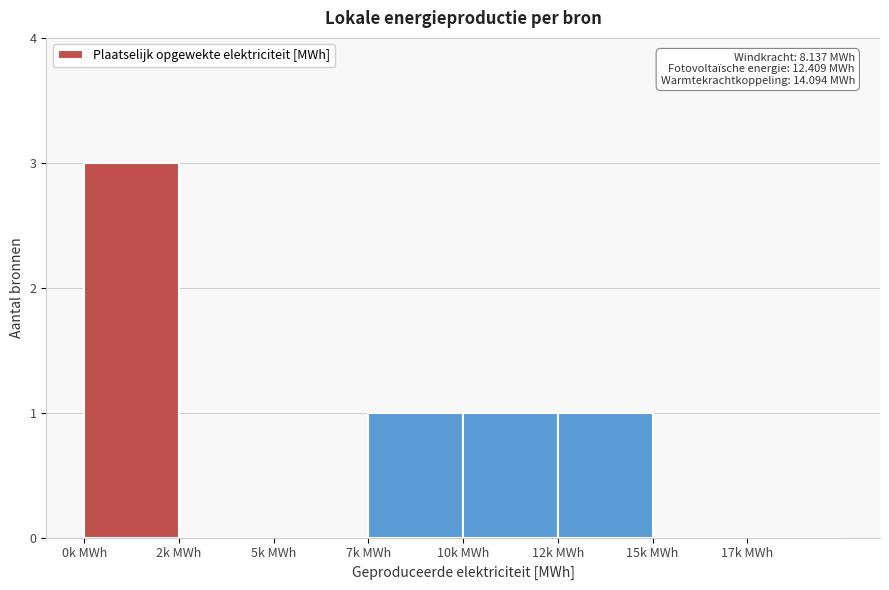

Reading right to left, list all the values displayed in this chart.

17k MWh=0	15k MWh=0	12k MWh=1	10k MWh=1	7k MWh=1	5k MWh=0	2k MWh=0	0k MWh=3